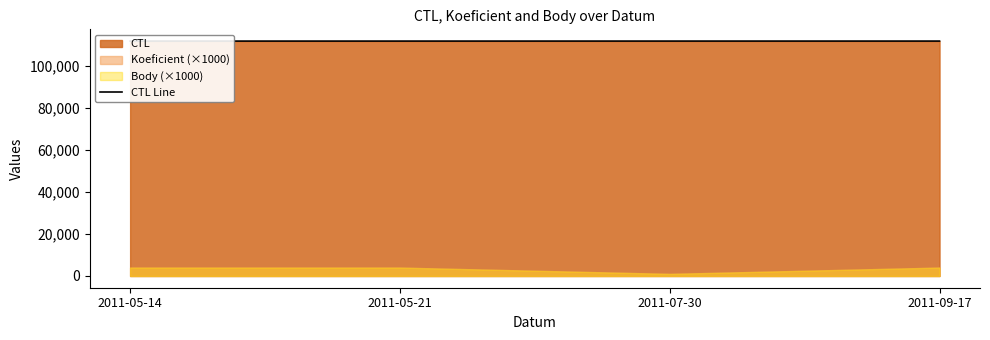

True or false: the data shows 178148 at 2011-05-14.

False